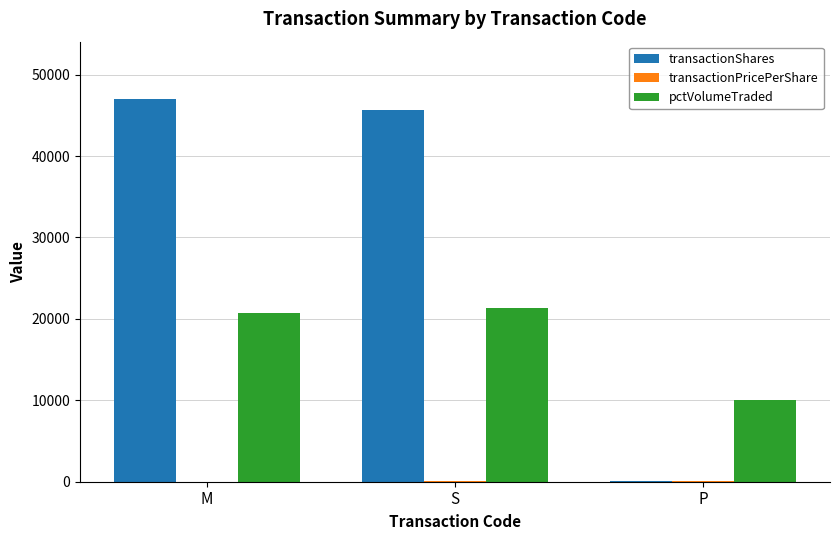

How many data points does each series have?

3